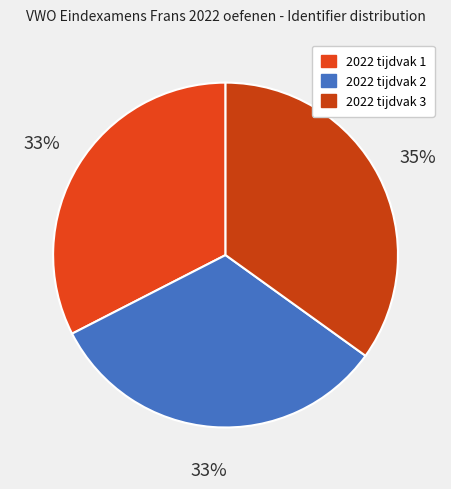

True or false: 2022 tijdvak 2 accounts for 20% of the total.

False